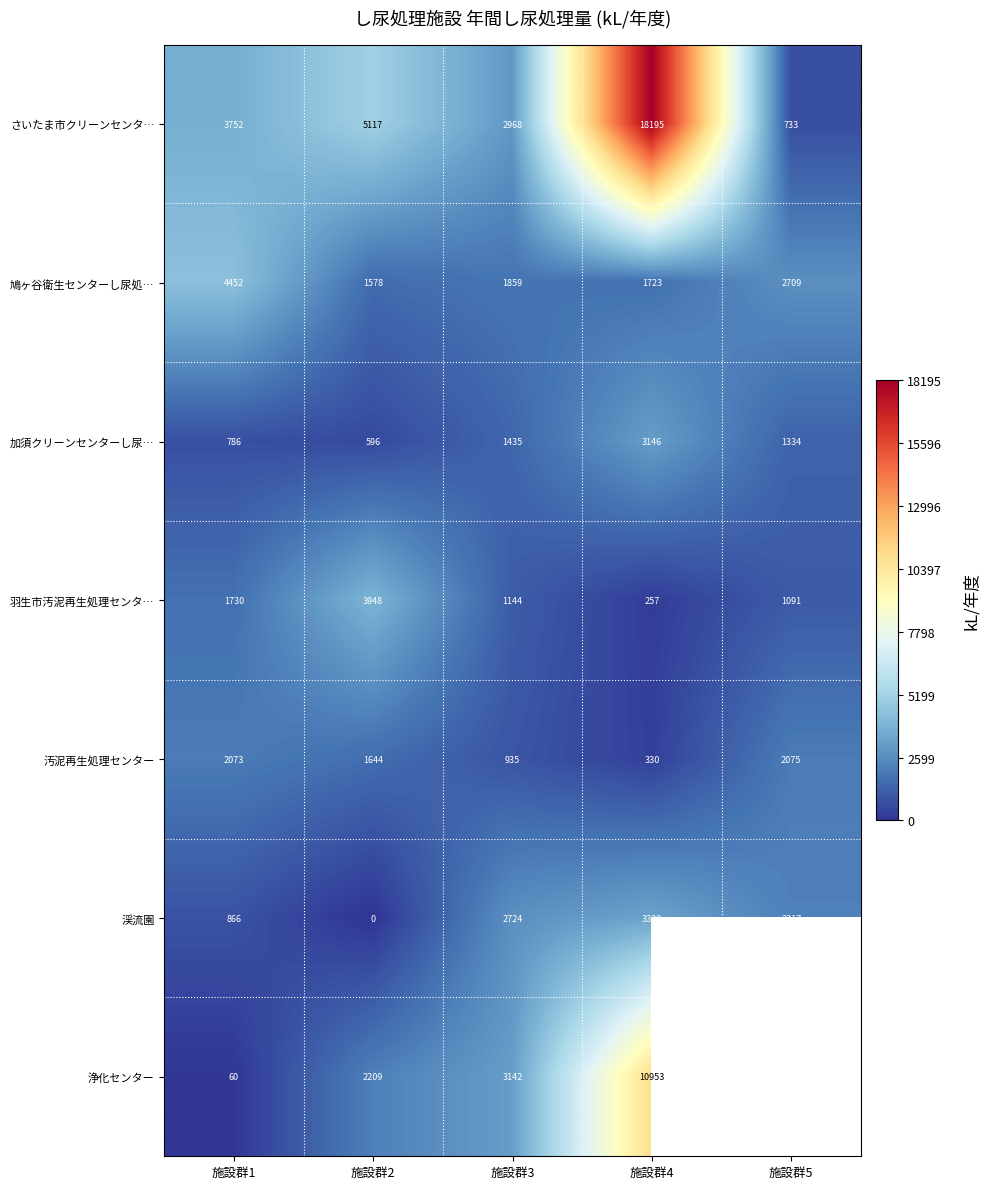

Count the 渓流園 values in the range 866 to 2724.

3